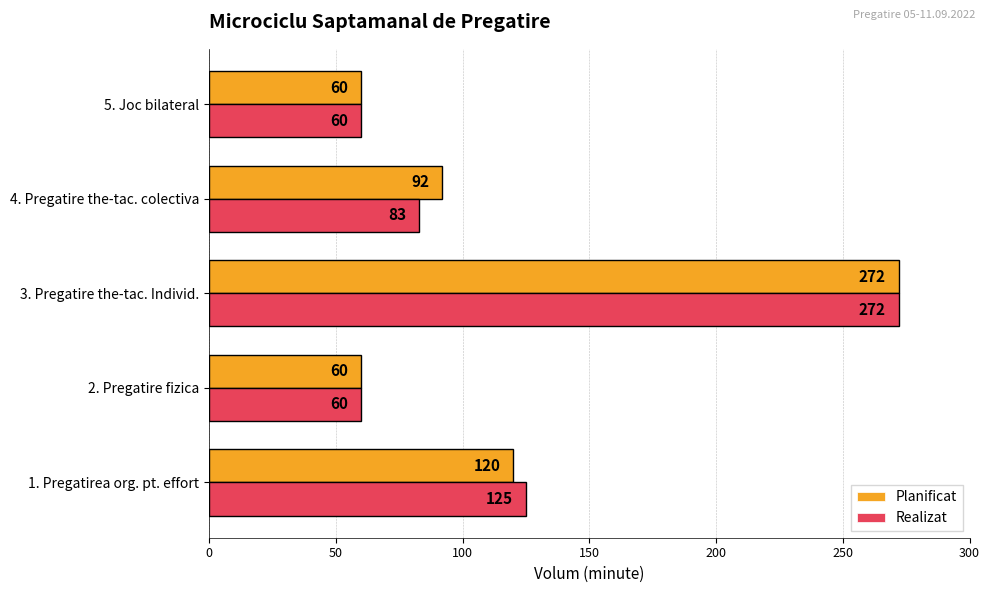

Which category has the highest value across all series?

3. Pregatire the-tac. Individ.